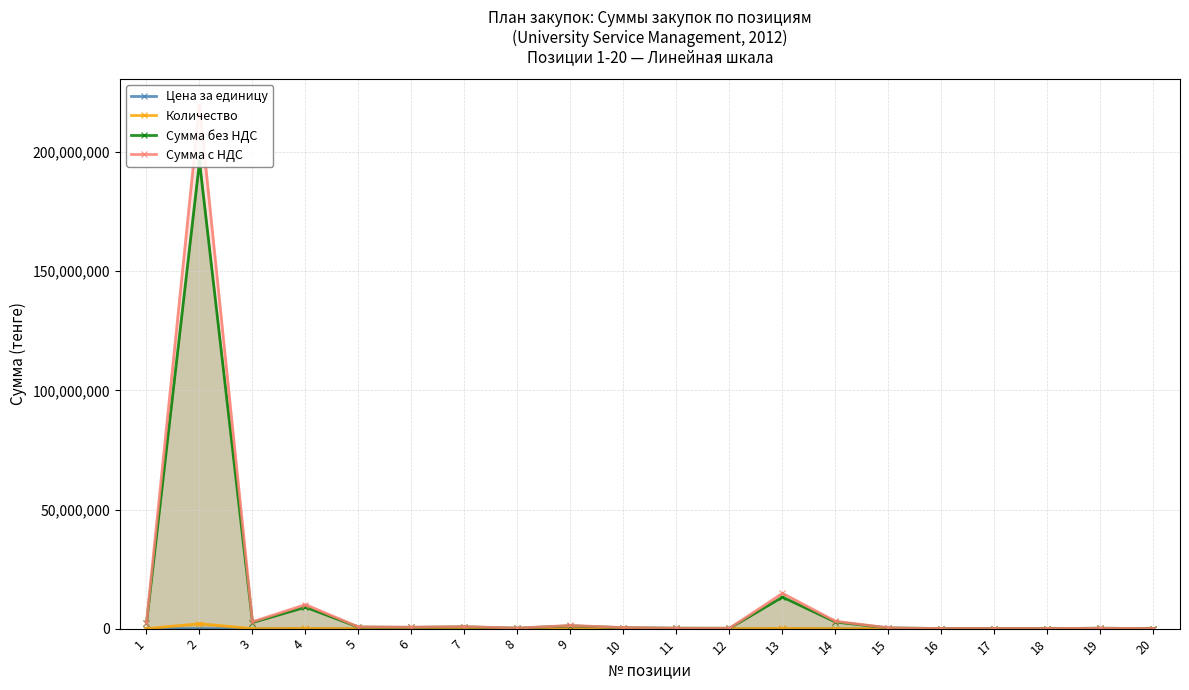

Count the number of categories in the chart.

20